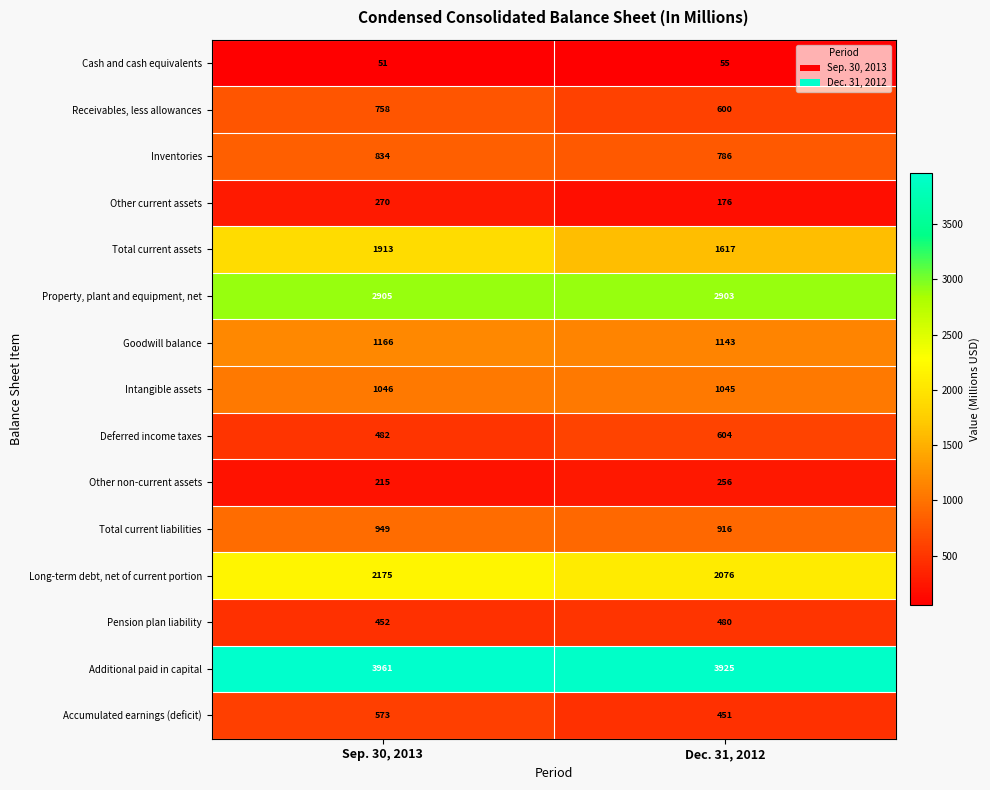

Between Sep. 30, 2013 and Dec. 31, 2012, which series saw the biggest shift?

Total current assets